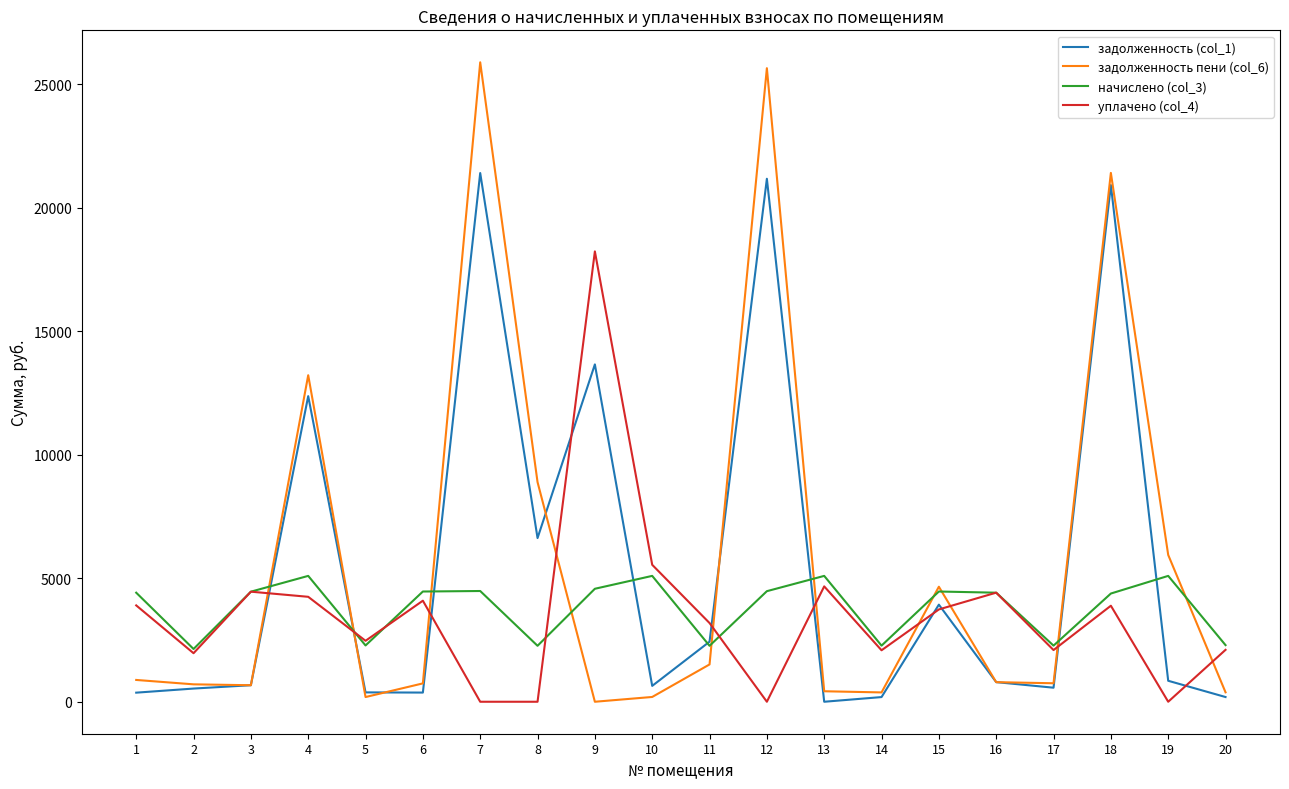

At how many categories does at least one series exceed 9659?

5